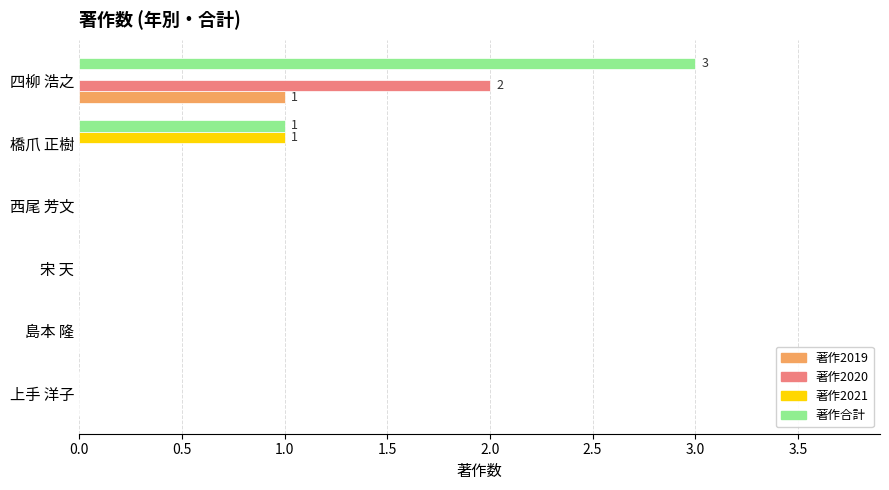

Which series has the largest total across all categories?

著作合計